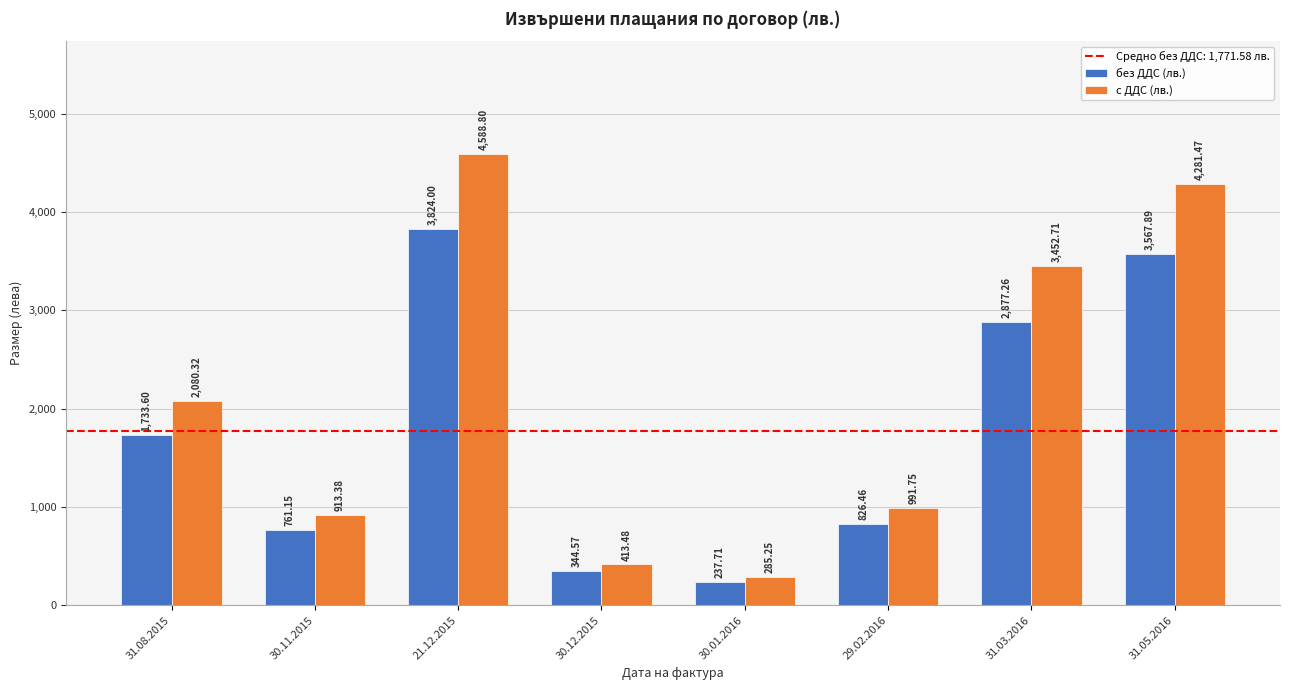

Is it true that без ДДС (лв.) equals 344.6 at 30.12.2015?

True